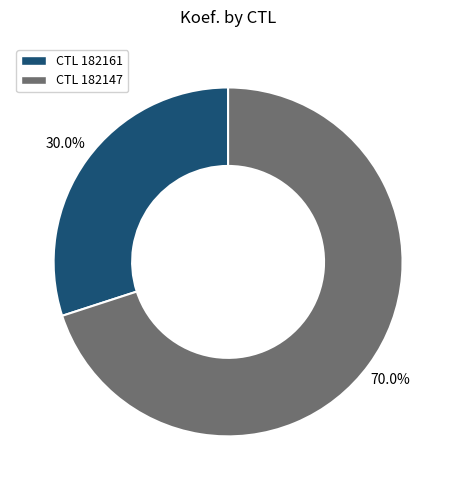

To the nearest percent, what is the difference between the largest and smallest slice percentages?

40%